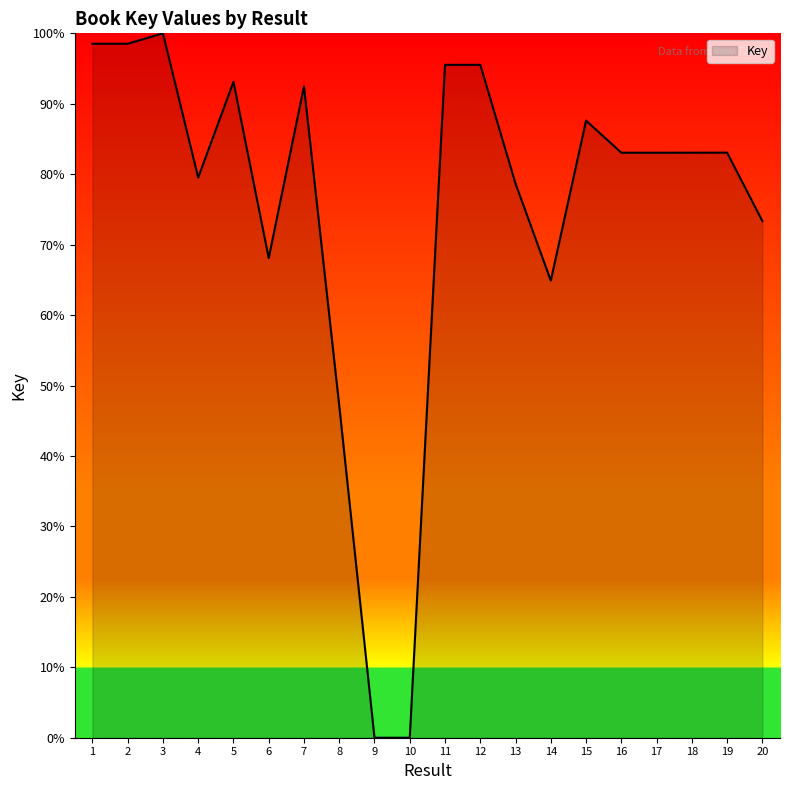

What is the difference between the maximum and minimum values?

100.0